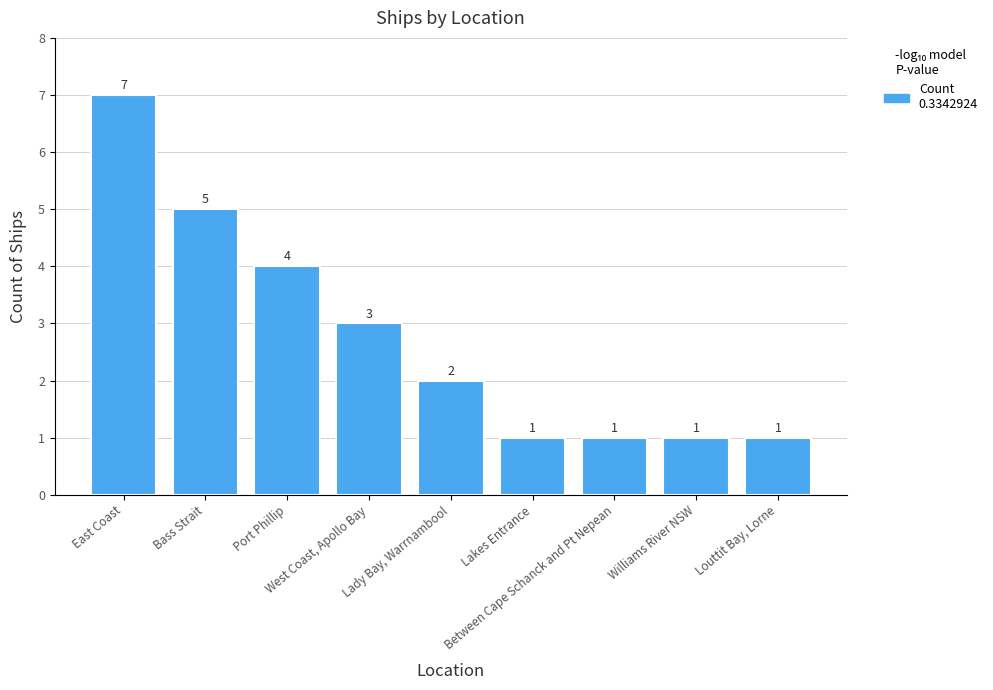

Does the chart contain stacked bars?

No